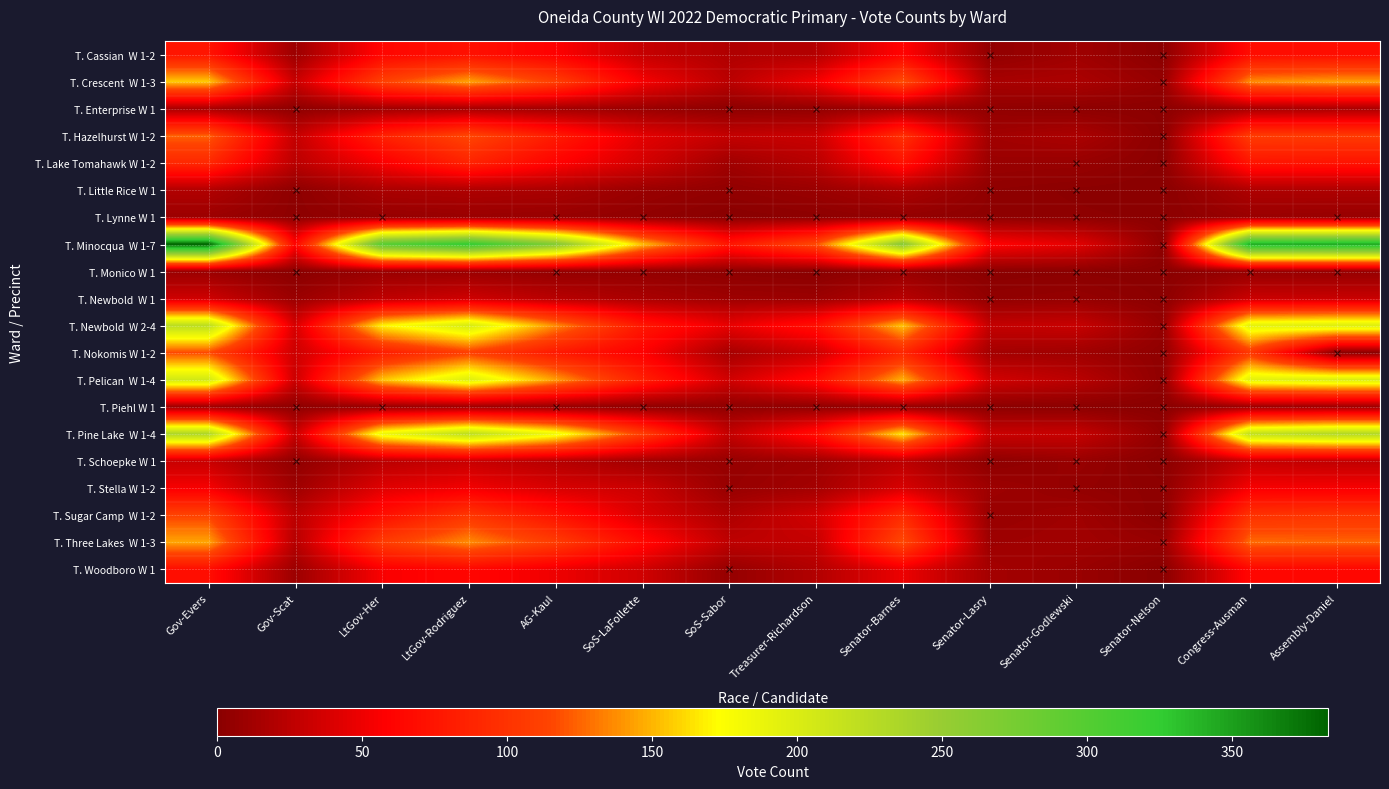

List the series in order of their peak value, highest first.

T. Minocqua W 1-7, T. Pine Lake W 1-4, T. Newbold W 2-4, T. Pelican W 1-4, T. Crescent W 1-3, T. Three Lakes W 1-3, T. Hazelhurst W 1-2, T. Nokomis W 1-2, T. Sugar Camp W 1-2, T. Lake Tomahawk W 1-2, T. Cassian W 1-2, T. Woodboro W 1, T. Stella W 1-2, T. Newbold W 1, T. Schoepke W 1, T. Little Rice W 1, T. Enterprise W 1, T. Piehl W 1, T. Lynne W 1, T. Monico W 1